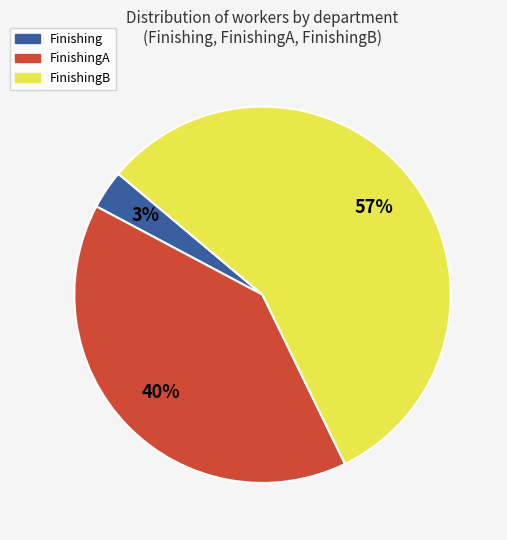

Does any single category account for the majority?

Yes